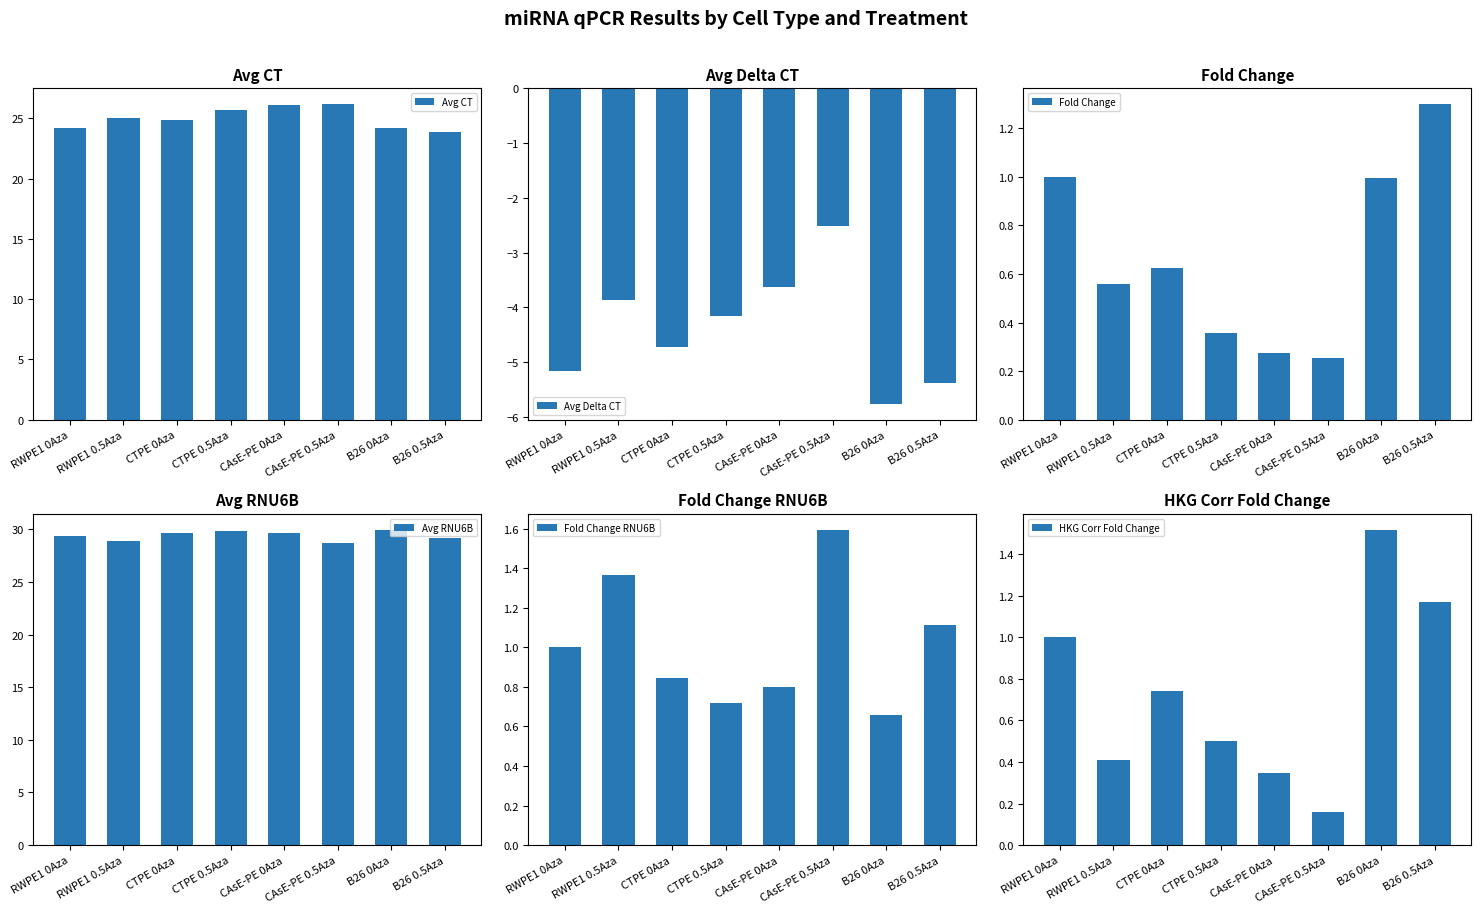

What is the difference between the maximum and second lowest values in the Fold Change series?

1.0